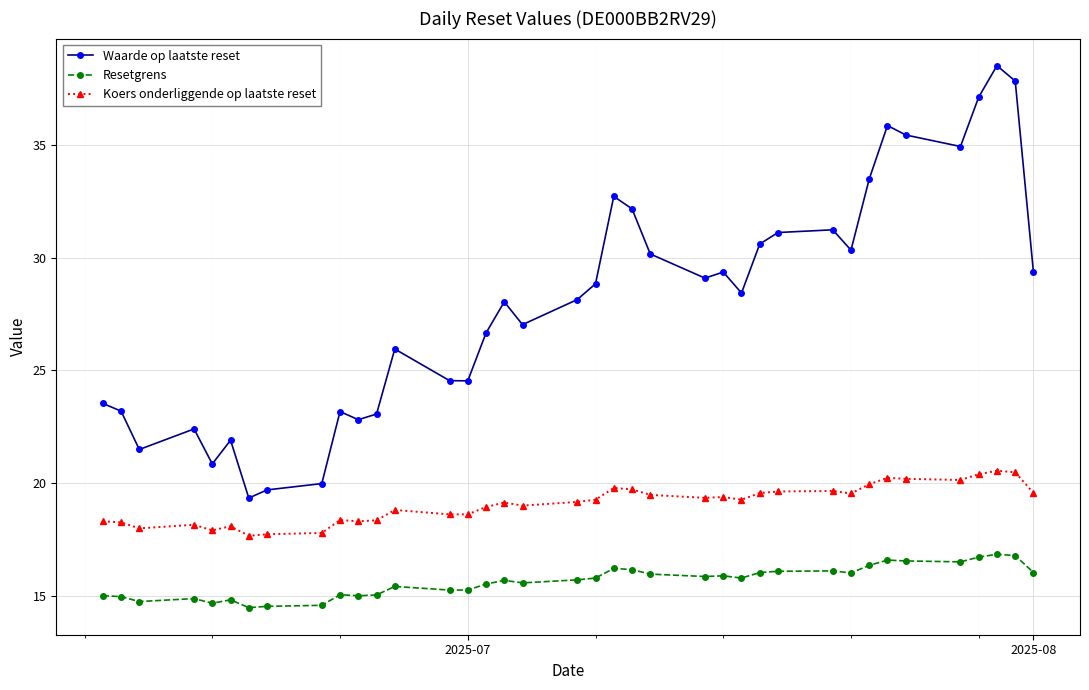

What is the difference between the maximum and second lowest values in the Koers onderliggende op laatste reset series?

2.8